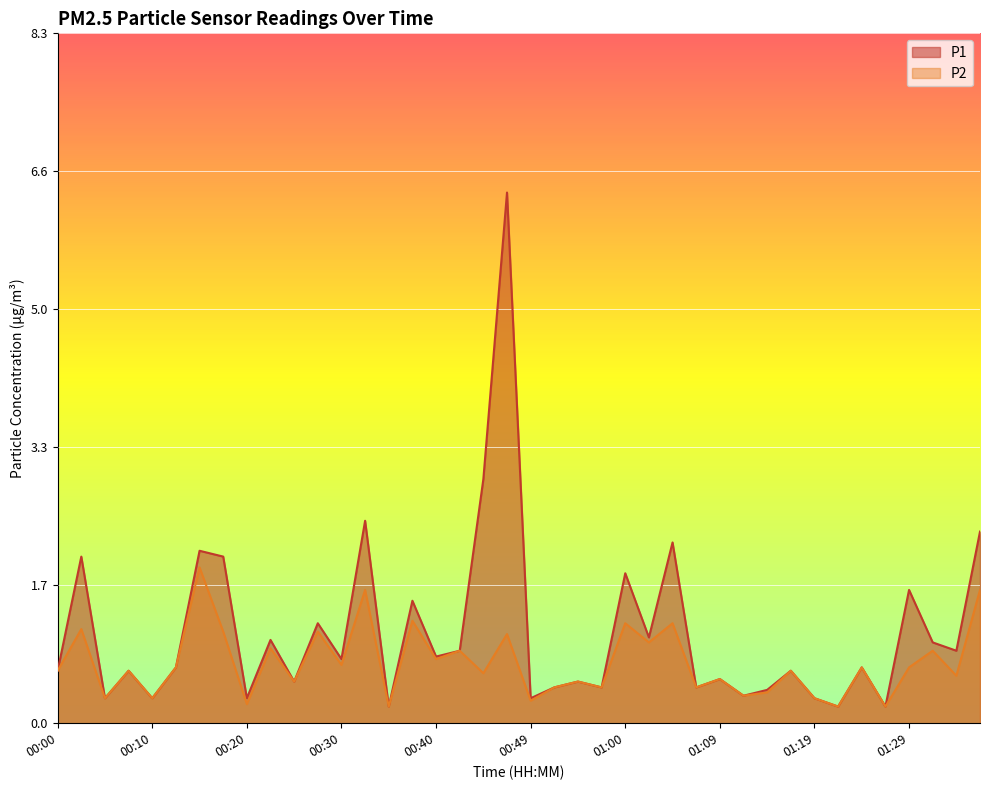

Where is P1 nearest to the value 3?

00:45